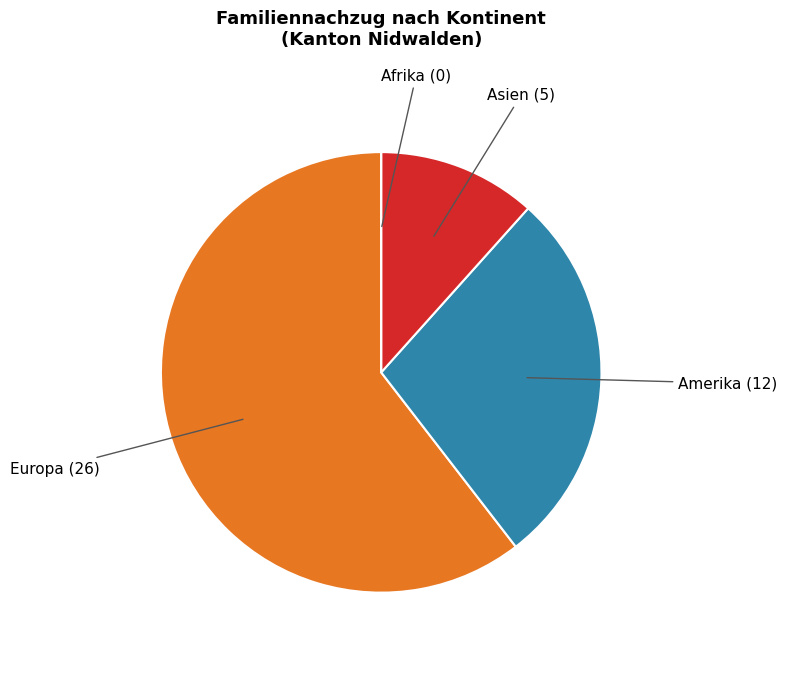

Is there a majority slice in this chart?

Yes